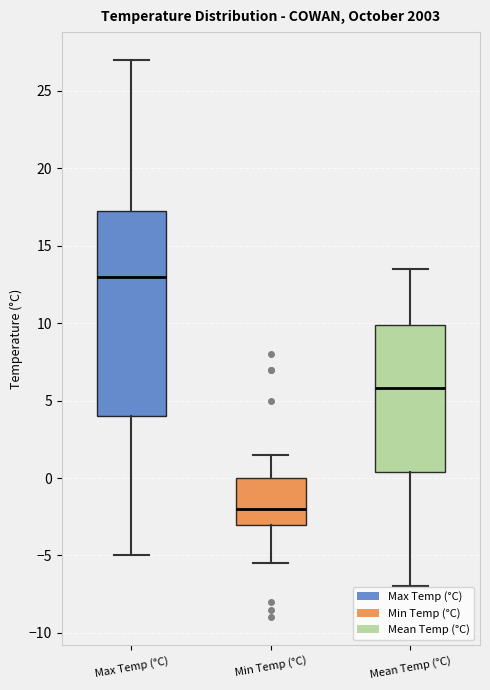

Reading left to right, read every box against the y-axis: the position of its median line, the range the box covers, and the ends of its whiskers. The values are not printed on the chart, so give them approximately, as read against the axis.

Max Temp (°C): median 13.0, box 4.0 to 17.5, whiskers -5.0 to 27.0
Min Temp (°C): median -2.0, box -3.0 to 0.0, whiskers -5.5 to 1.5
Mean Temp (°C): median 6.0, box 0.5 to 10.0, whiskers -7.0 to 13.5